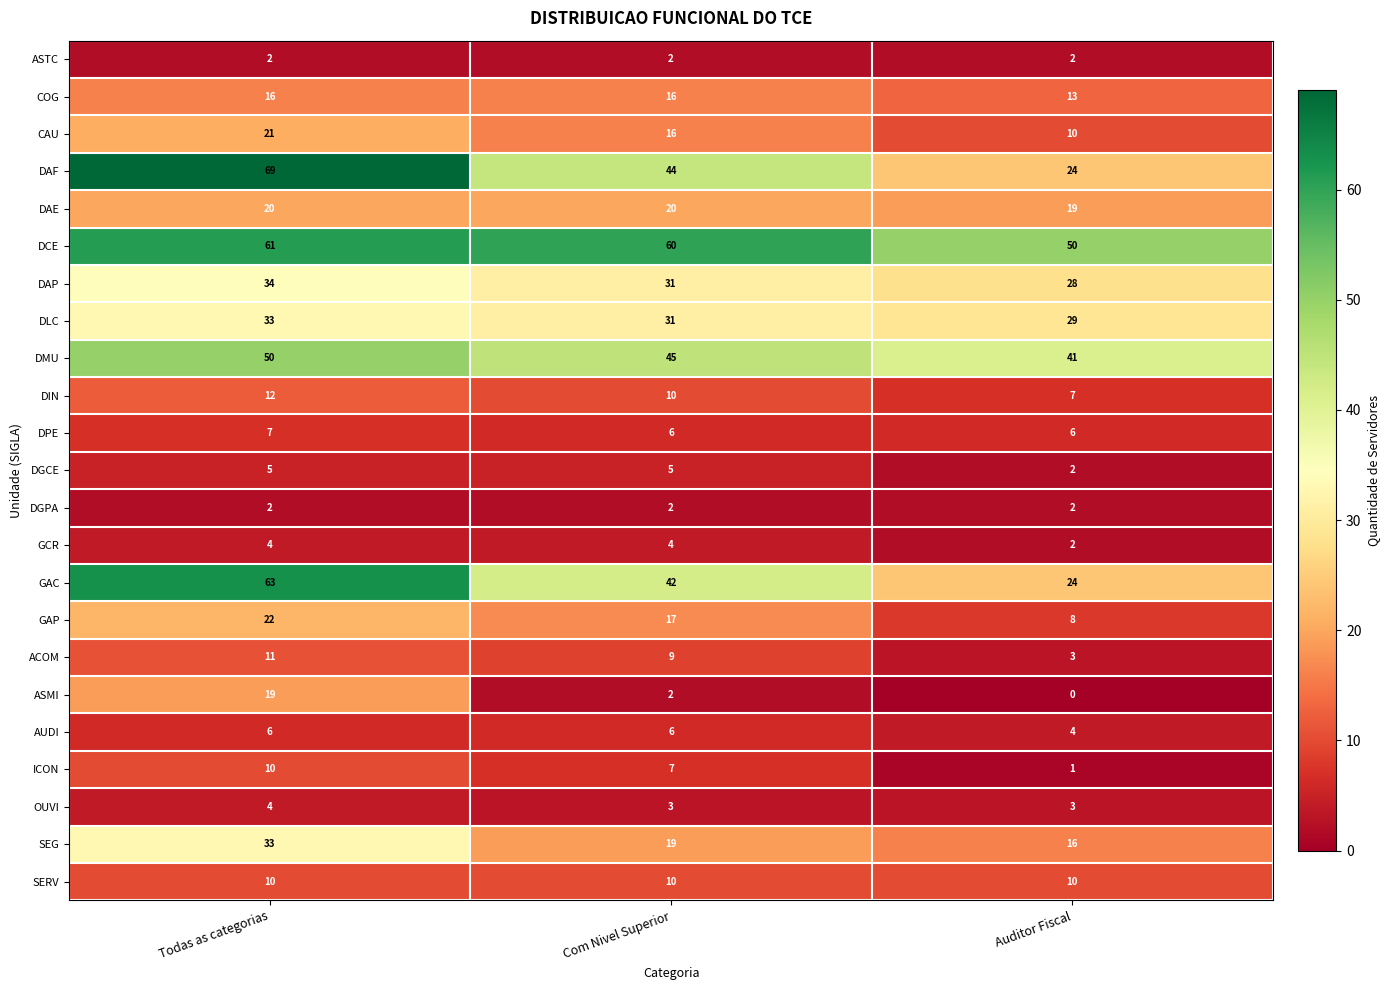

What is the difference between the maximum and minimum values in the DIN series?

5